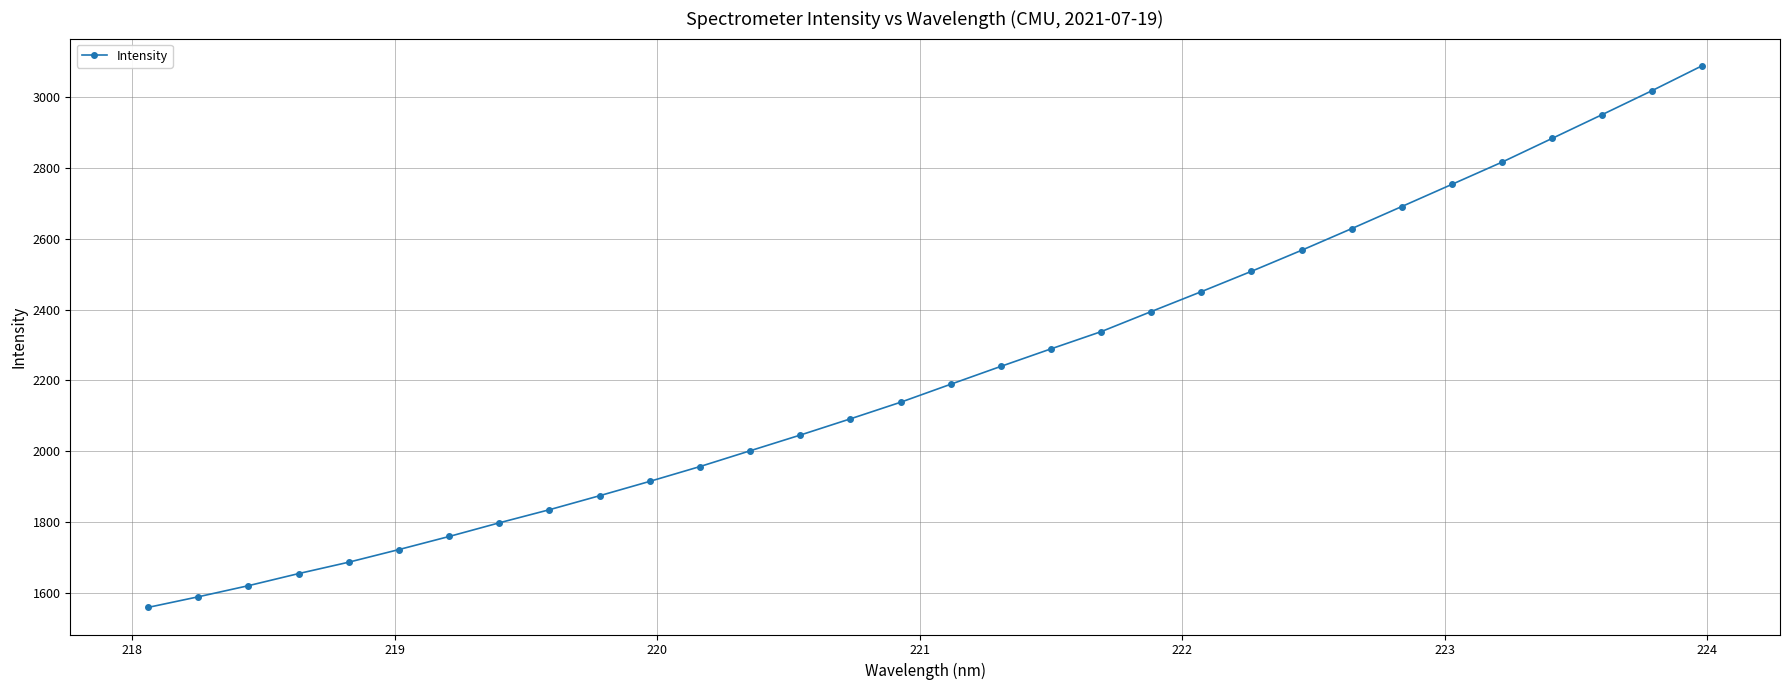

What is the difference between the maximum and second lowest values?

1499.1